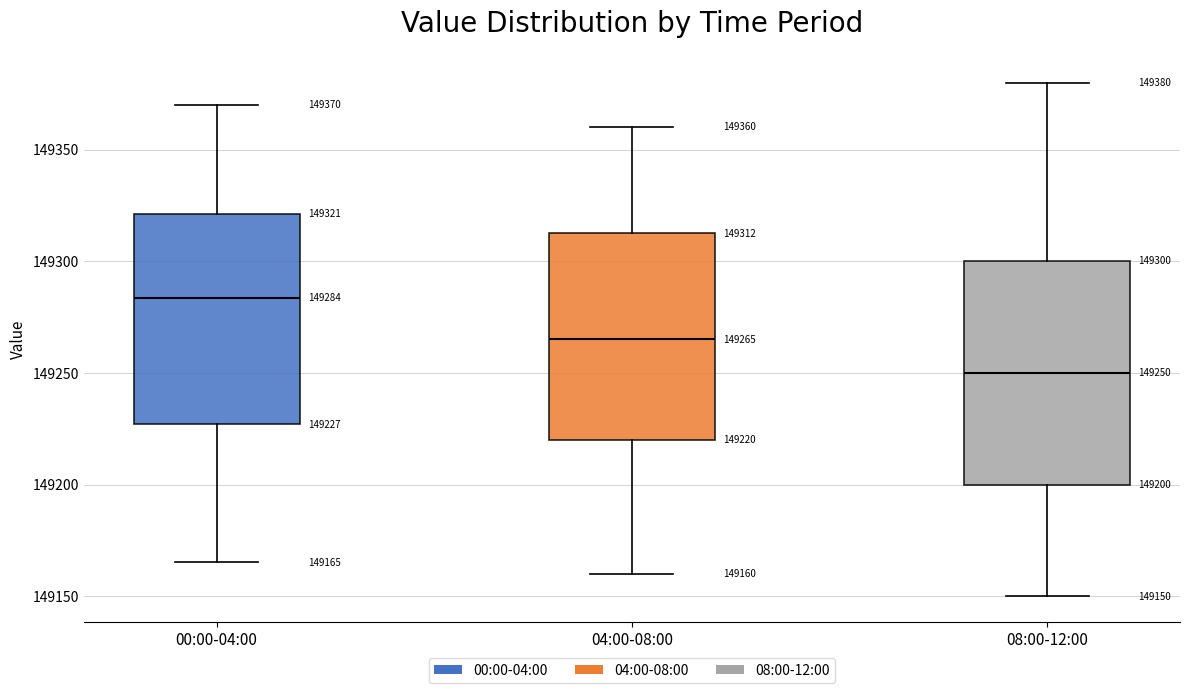

Comparing the boxes themselves (not the whiskers), which one is the tallest?

08:00-12:00